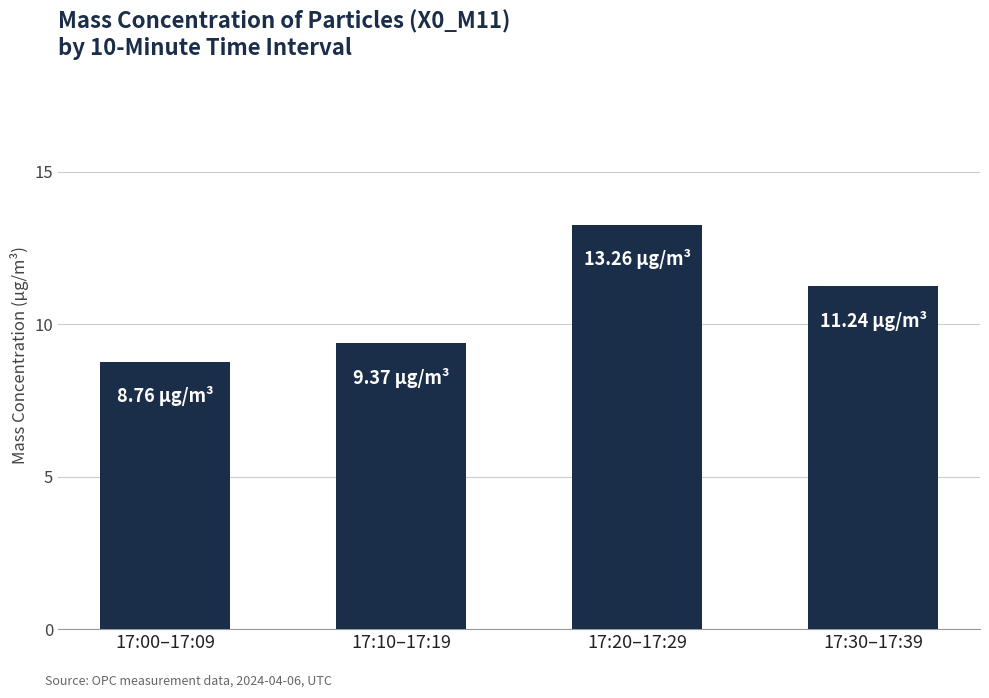

Which category has the lowest value across all series?

17:00–17:09